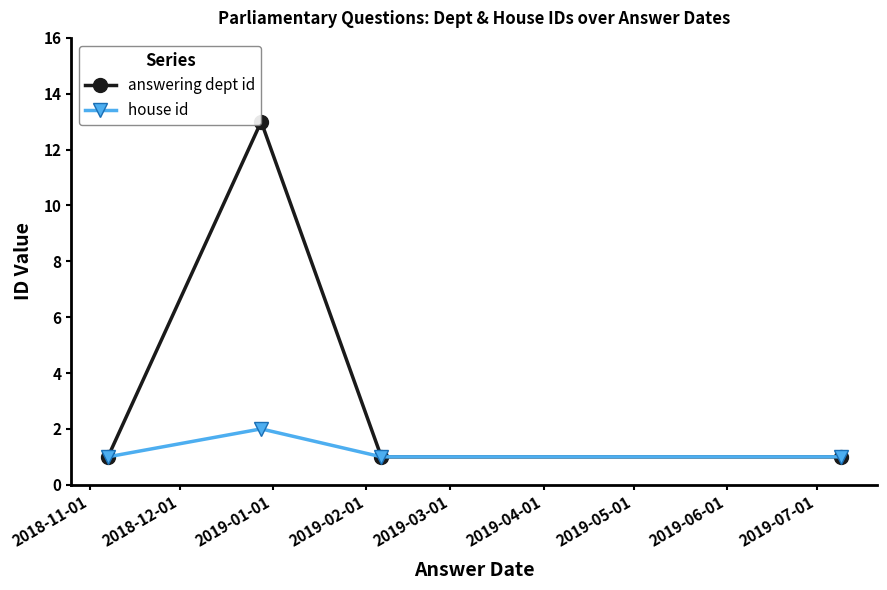

Is this an area chart (filled region under the line)?

No